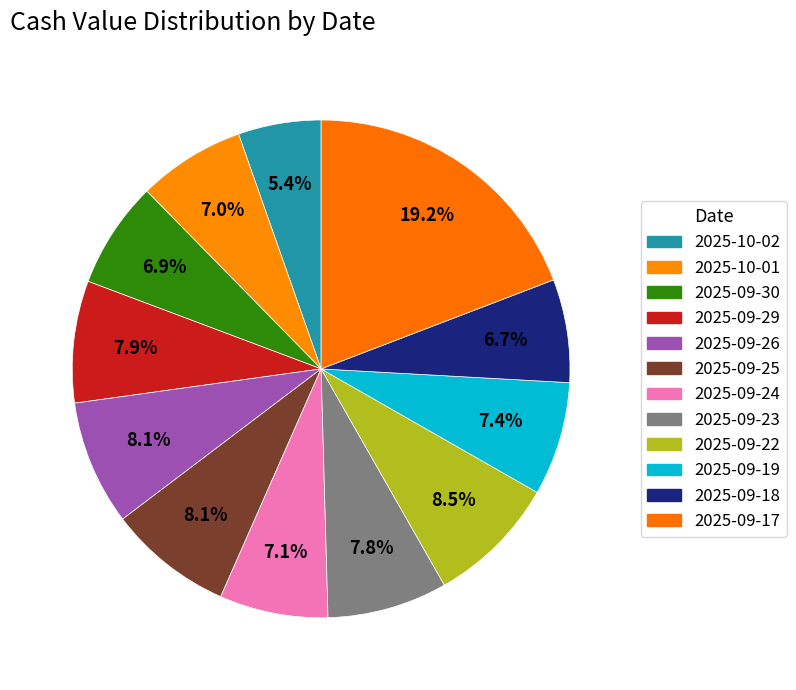

How many slices are in this pie chart?

12